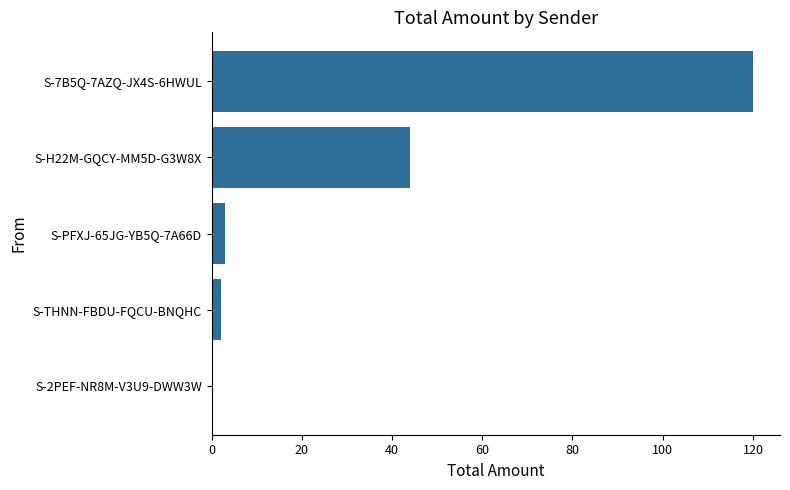

What is the average value?

34